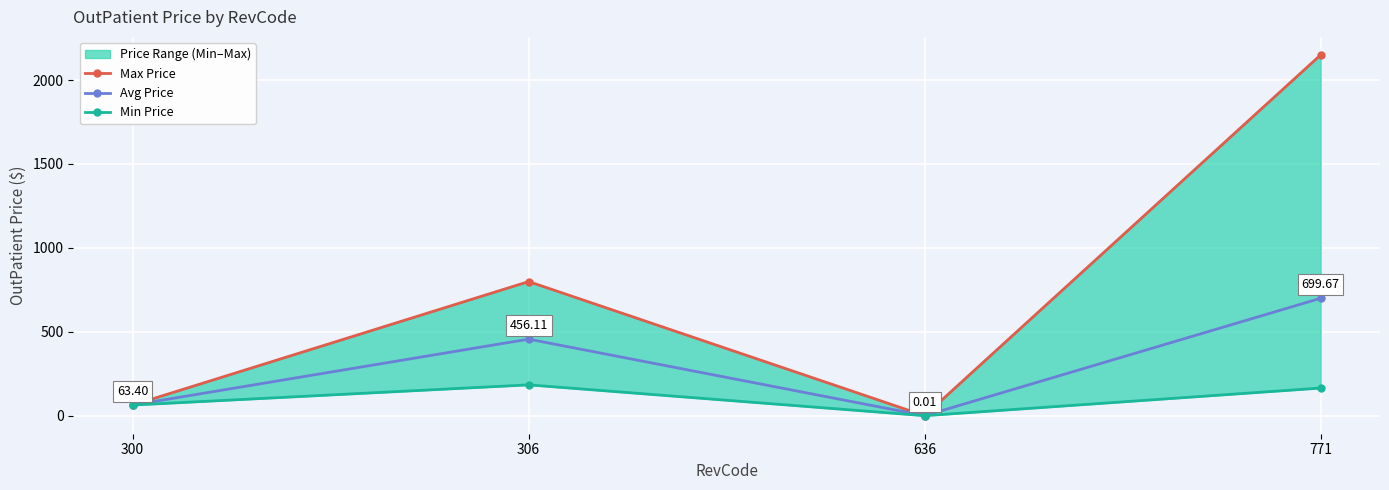

Between 300 and 636, which is larger?

300